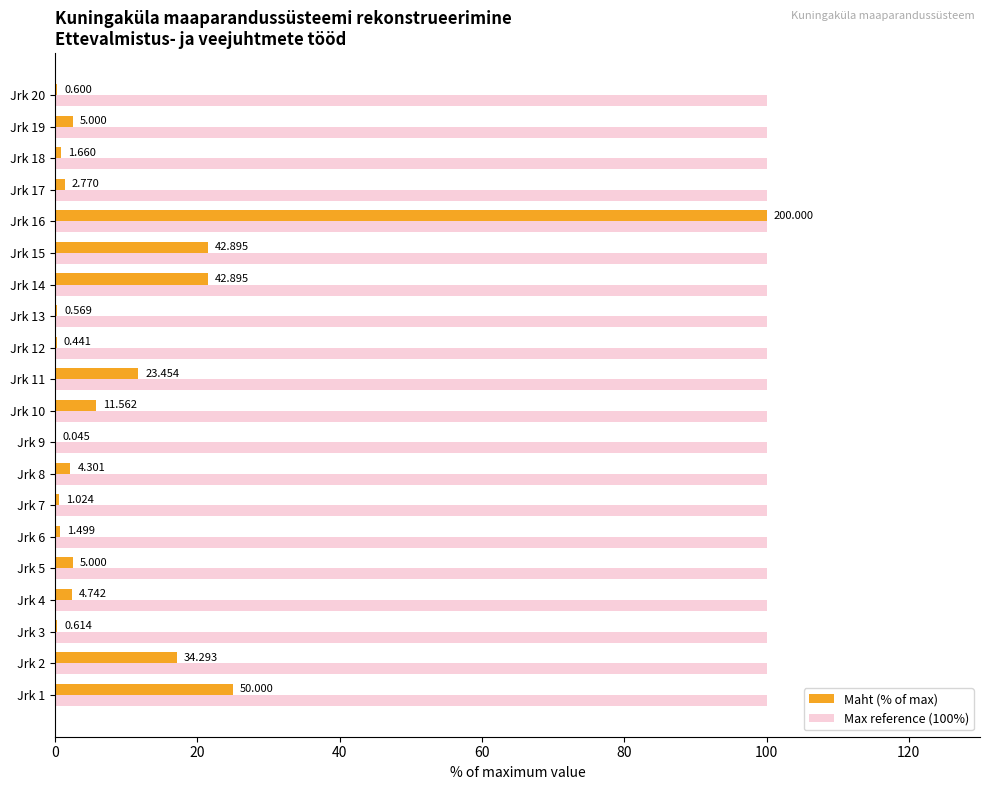

What is the difference between the second highest and minimum values in the Maht (% of max) series?

25.0